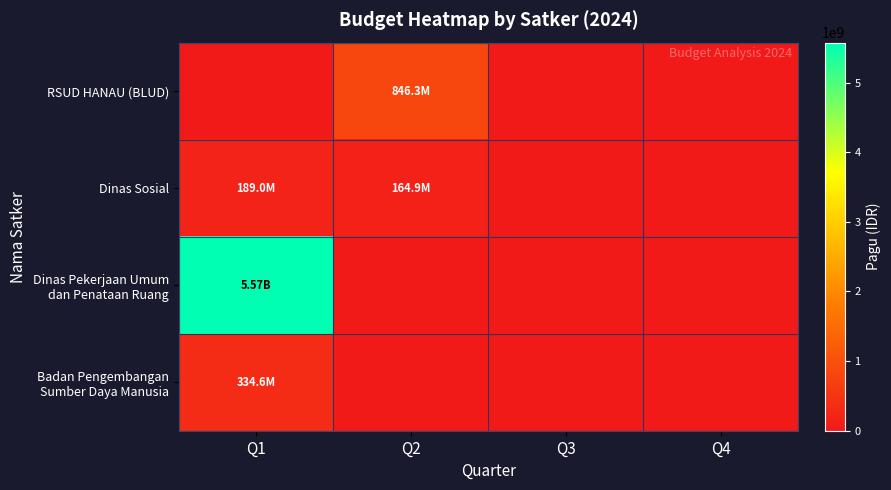

Rank the series at Q3 from lowest to highest value.

RSUD HANAU (BLUD), Dinas Sosial, Dinas Pekerjaan Umum dan Penataan Ruang, Badan Pengembangan Sumber Daya Manusia